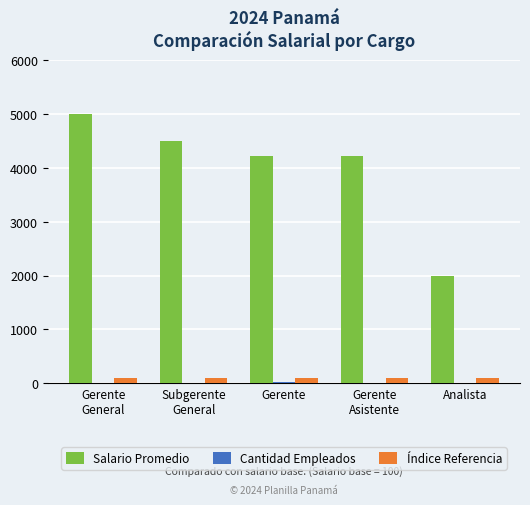

Where is Salario Promedio nearest to the value 3500?

Gerente